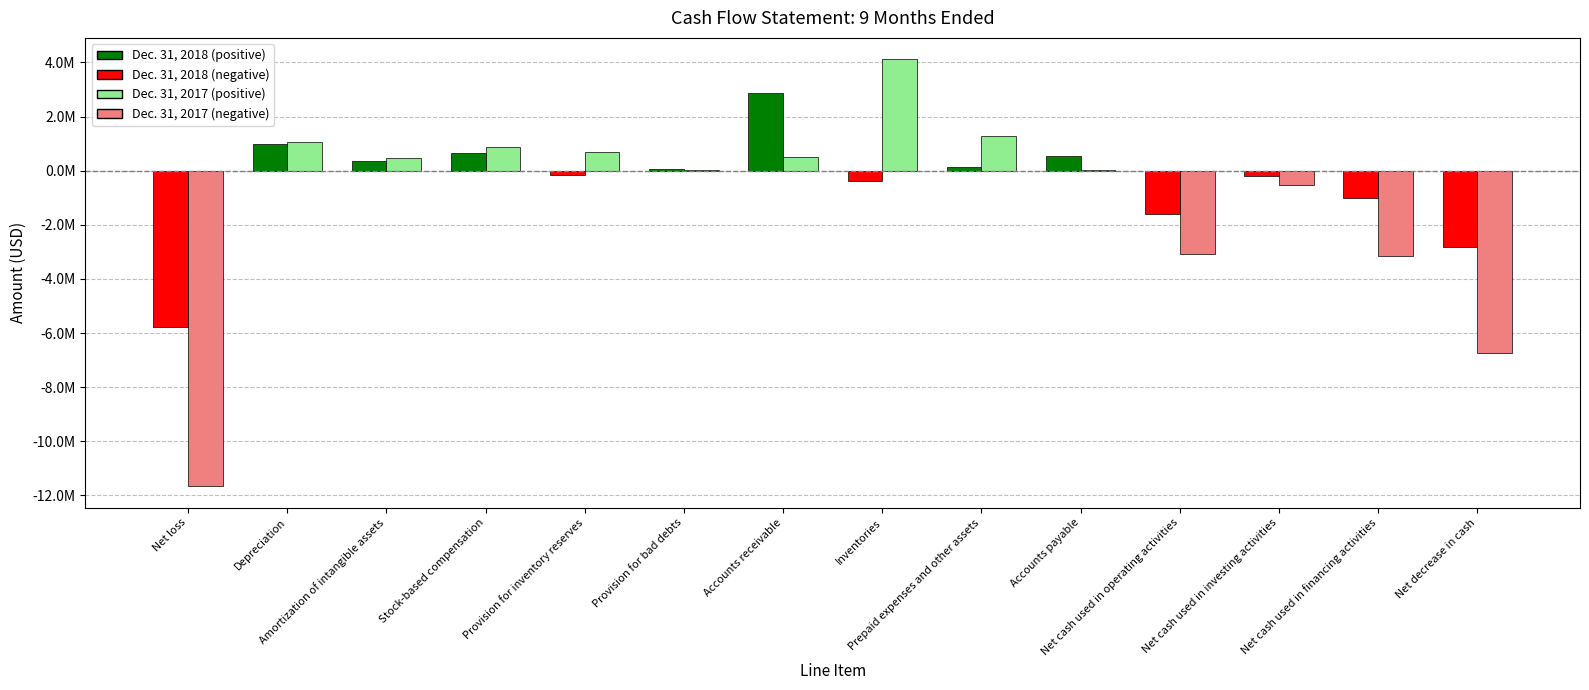

Are the bars grouped side by side (vs. stacked)?

Yes